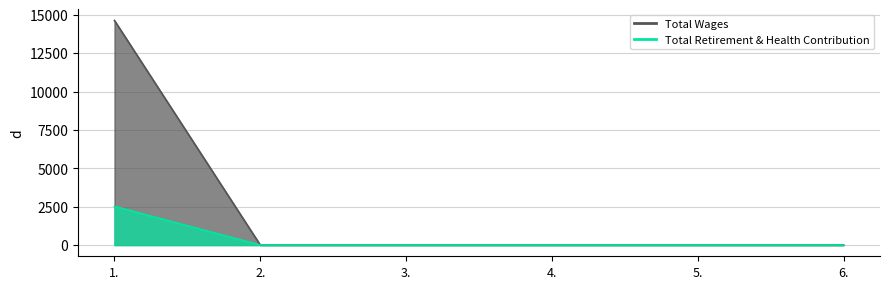

True or false: Total Retirement & Health Contribution has a value of 0 at 4..

True